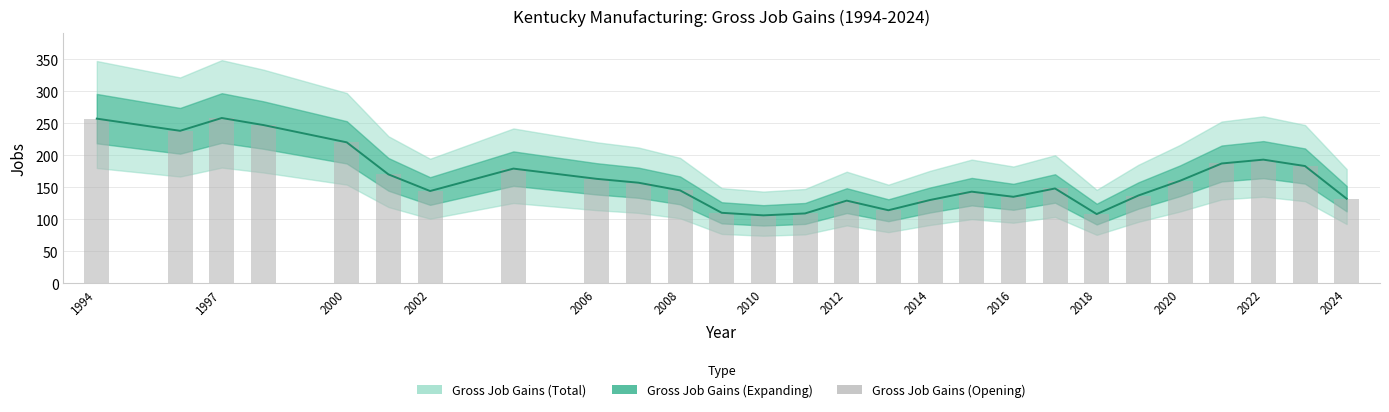

Count the number of values greater than 148.

13